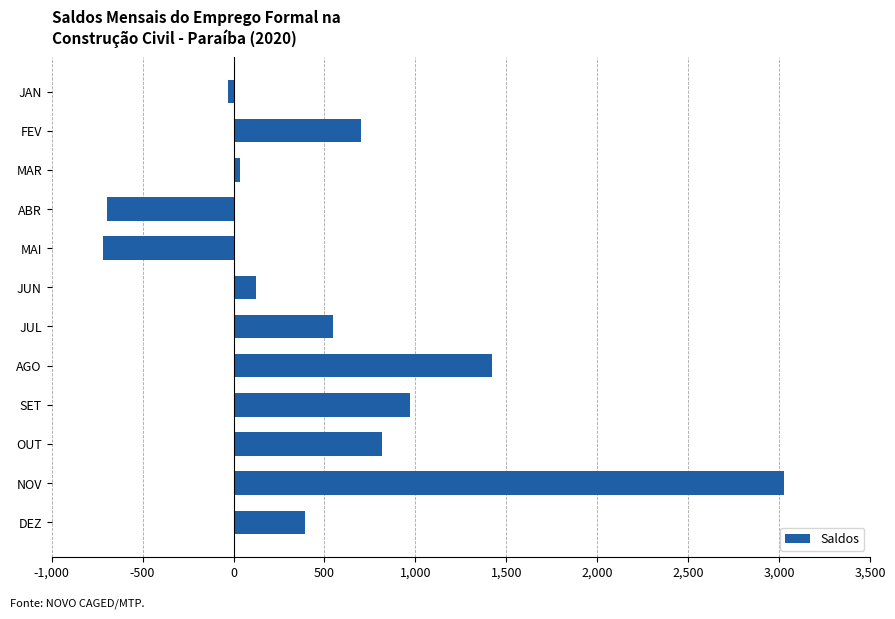

What is the minimum value shown in the chart?

-720